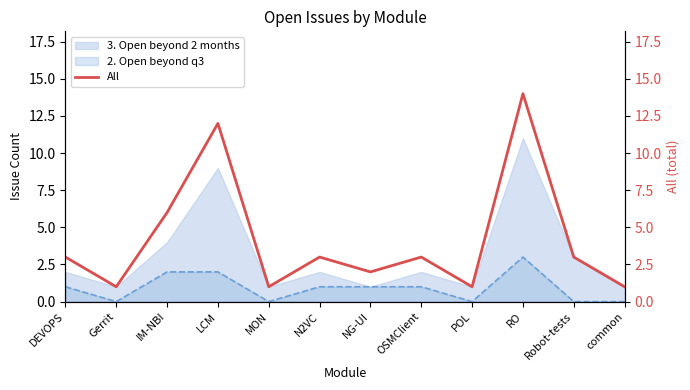

Which category has the highest value in the 2. Open beyond q3 series?

RO